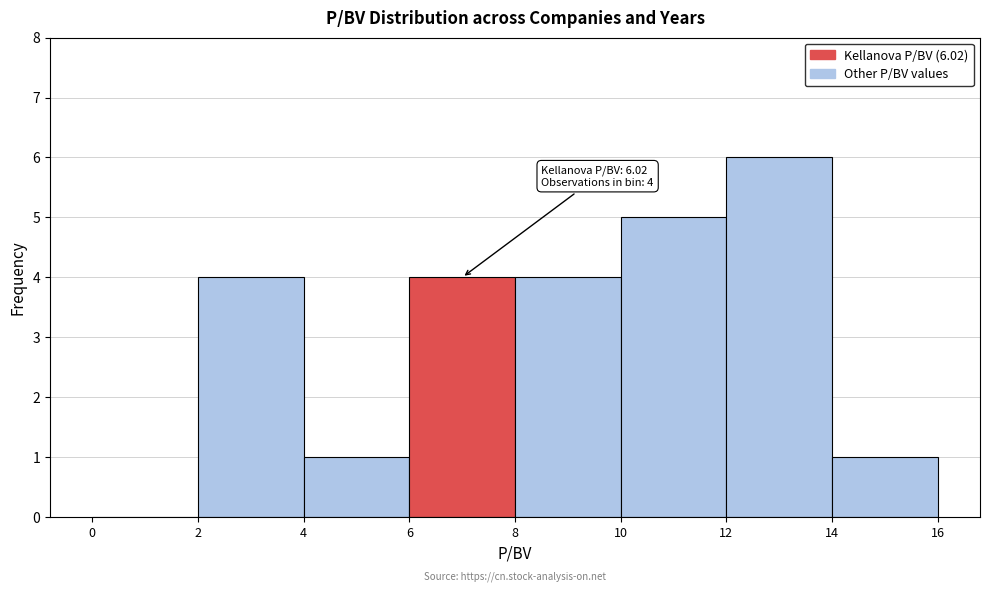

Which range on the x-axis has the tallest bar?

12 to 14